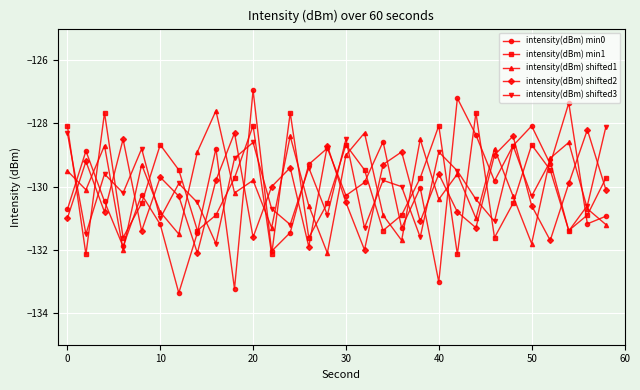

Which series has the largest range (max minus min)?

intensity(dBm) min0